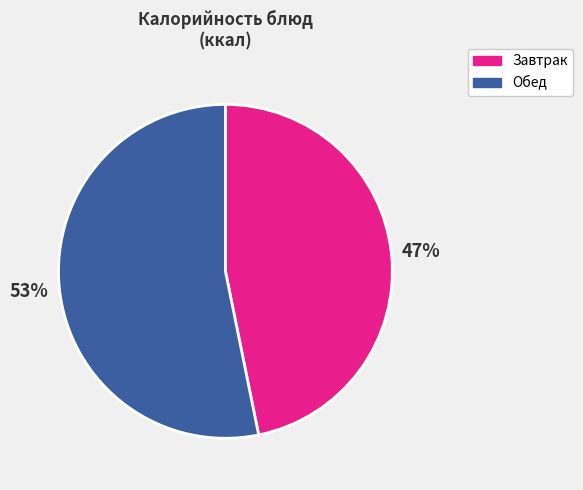

Is there a majority slice in this chart?

Yes